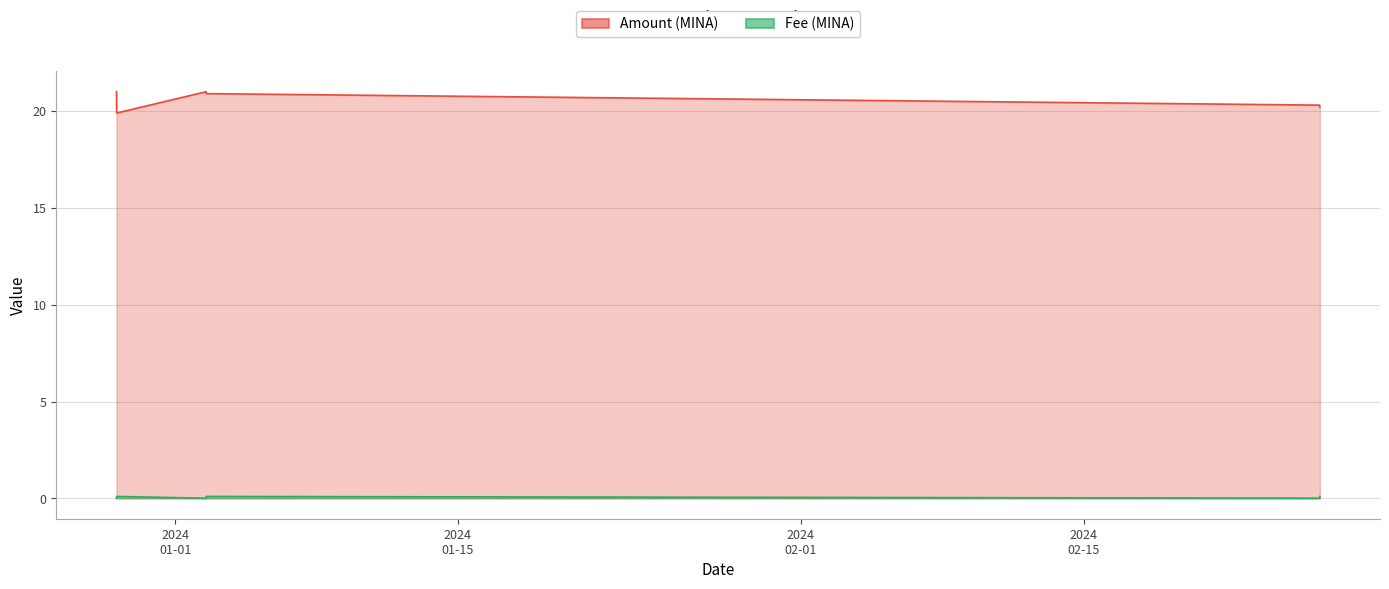

How many lines are shown in the chart?

2